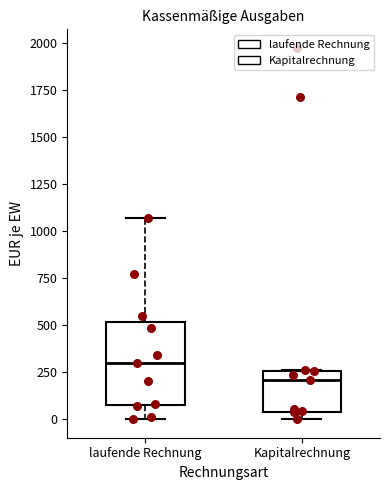

Reading left to right, transcribe this box plot: for each box, give where its median line is, the range the box spans, and where its two whiskers end, as read against the y-axis. The values are not printed on the chart, so give them approximately, as read against the axis.

laufende Rechnung: median 300, box 100 to 500, whiskers 0 to 1050
Kapitalrechnung: median 200, box 50 to 250, whiskers 0 to 250